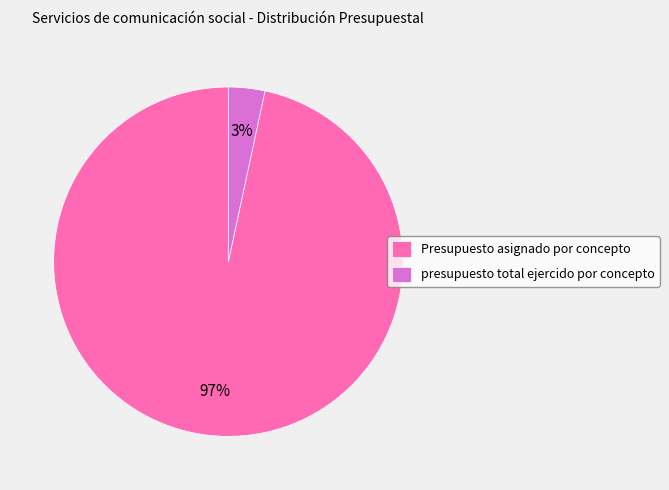

Is the sum of presupuesto total ejercido por concepto and Presupuesto asignado por concepto greater than half?

Yes